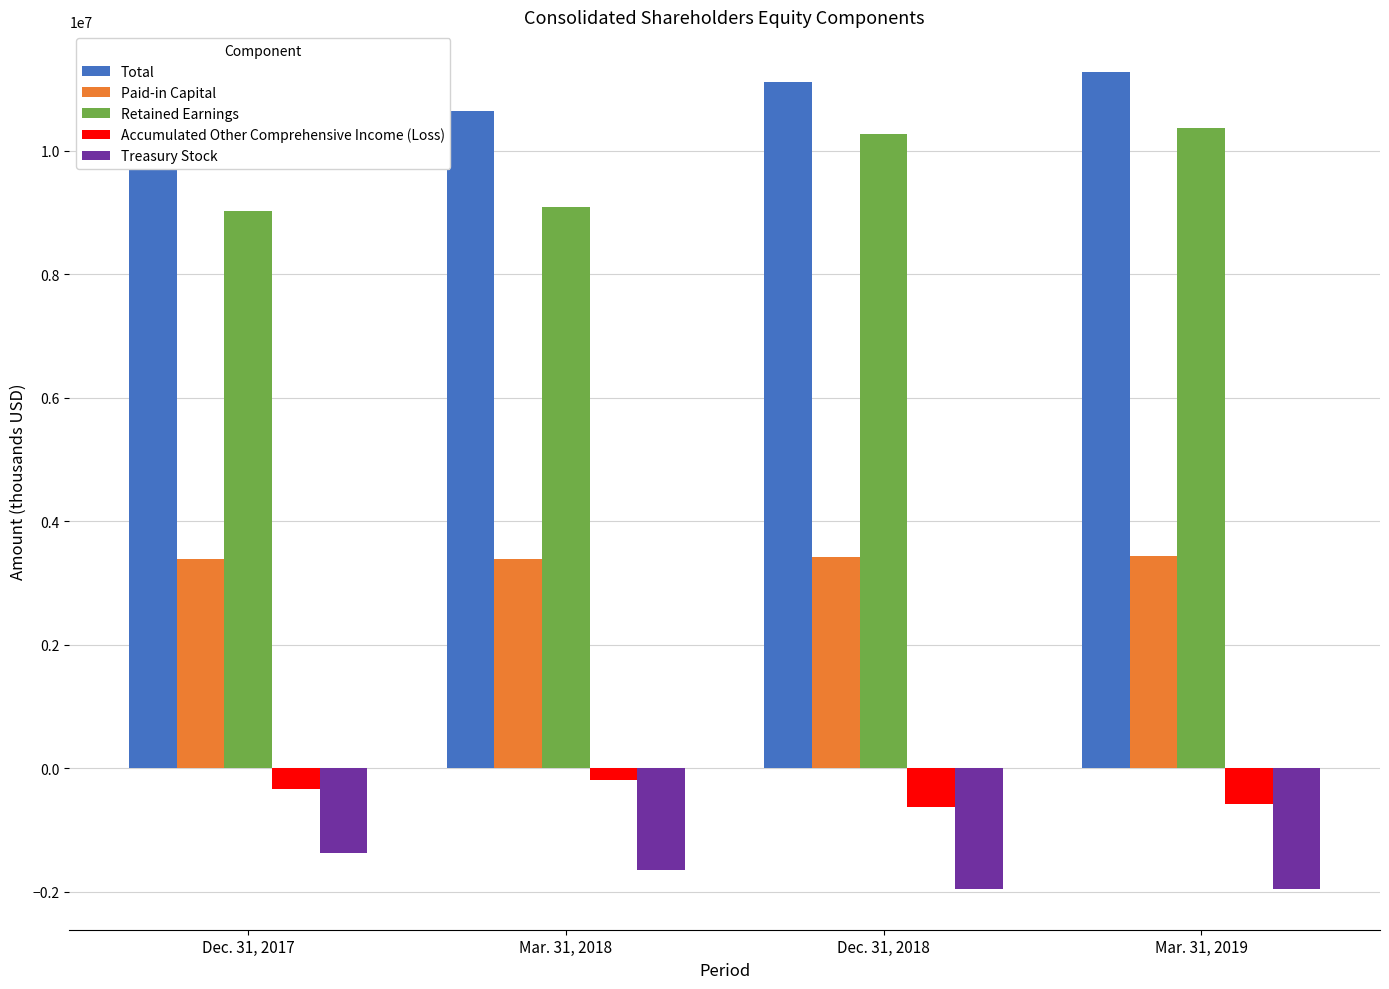

Rank the categories by Paid-in Capital value from highest to lowest.

Mar. 31, 2019, Dec. 31, 2018, Dec. 31, 2017, Mar. 31, 2018